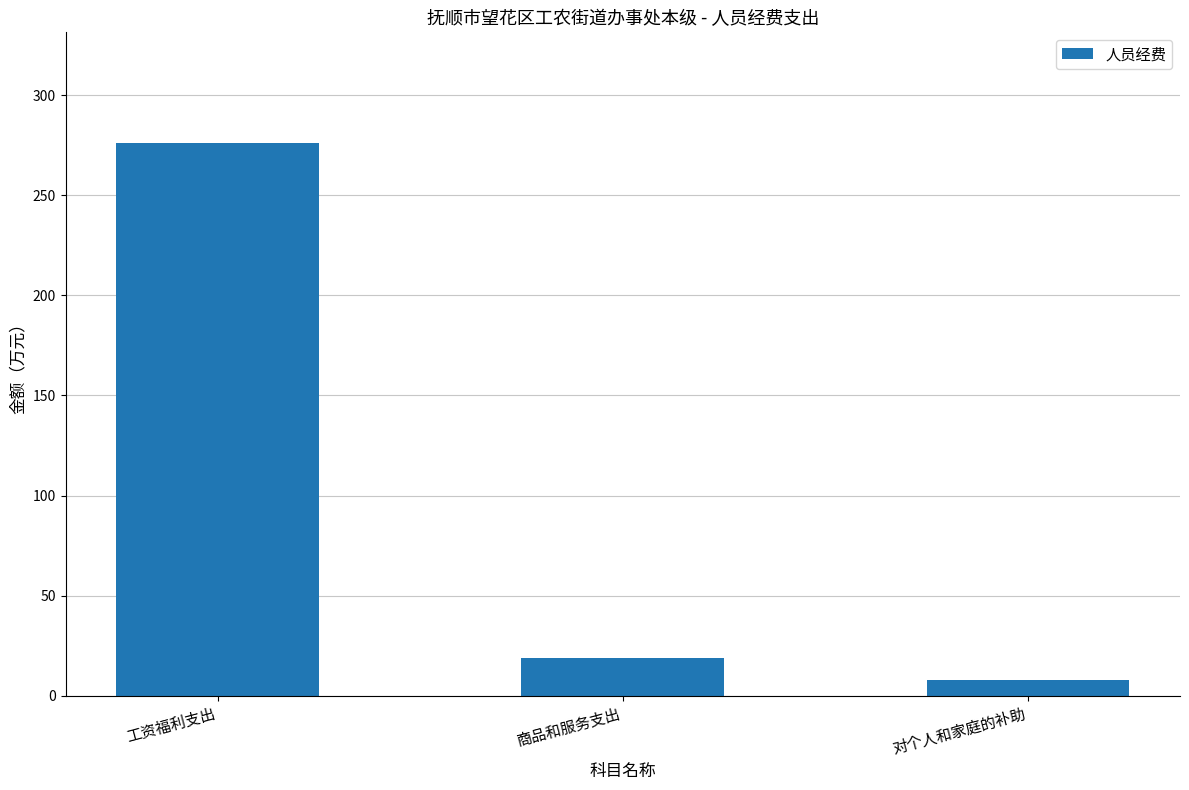

The value at 对个人和家庭的补助 is 7.9. True or false?

True